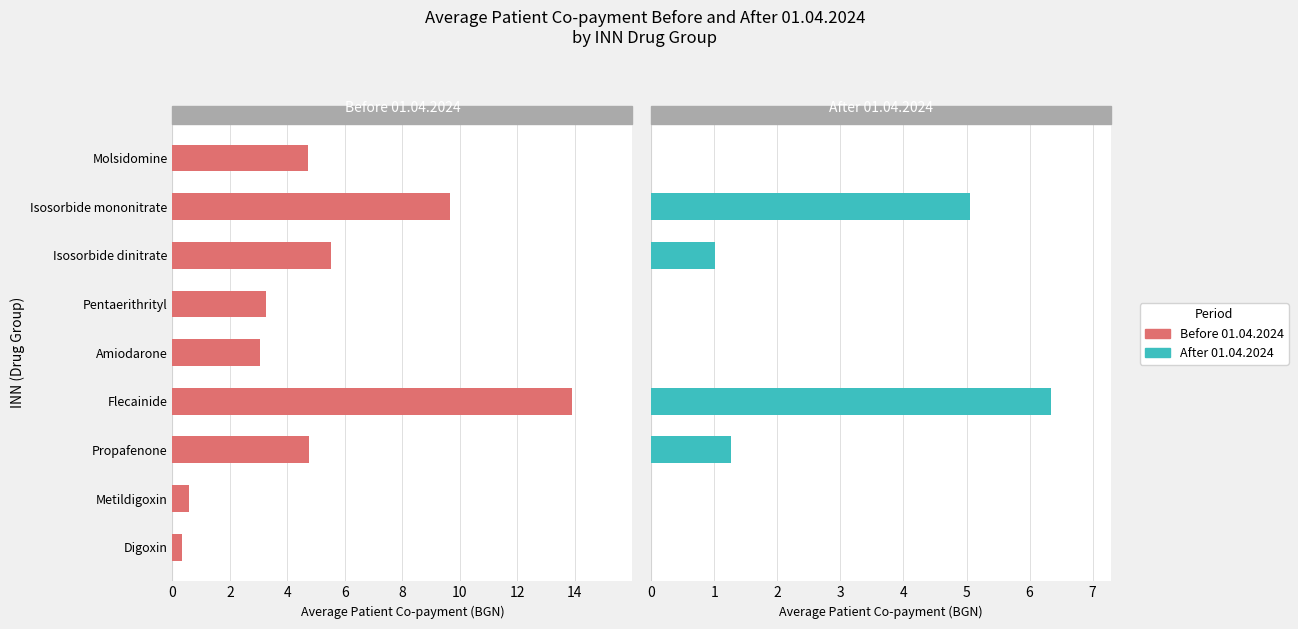

Reading right to left, list all the values displayed in this chart.

Before 01.04.2024: 4.7	9.7	5.5	3.2	3.0	13.9	4.7	0.6	0.3
After 01.04.2024: 0.0	5.0	1.0	0.0	0.0	6.3	1.3	0.0	0.0